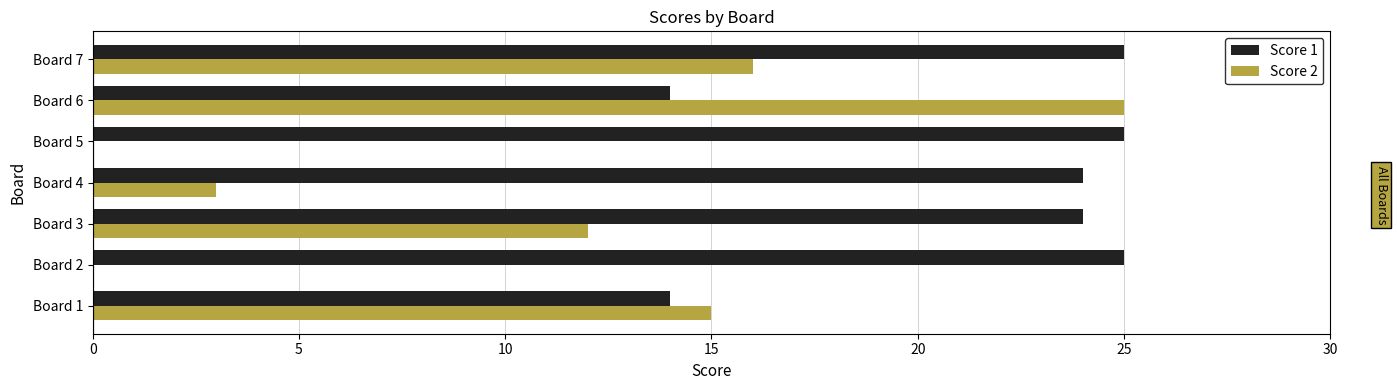

What is the sum of the Score 2 values at Board 7 and Board 4?

19